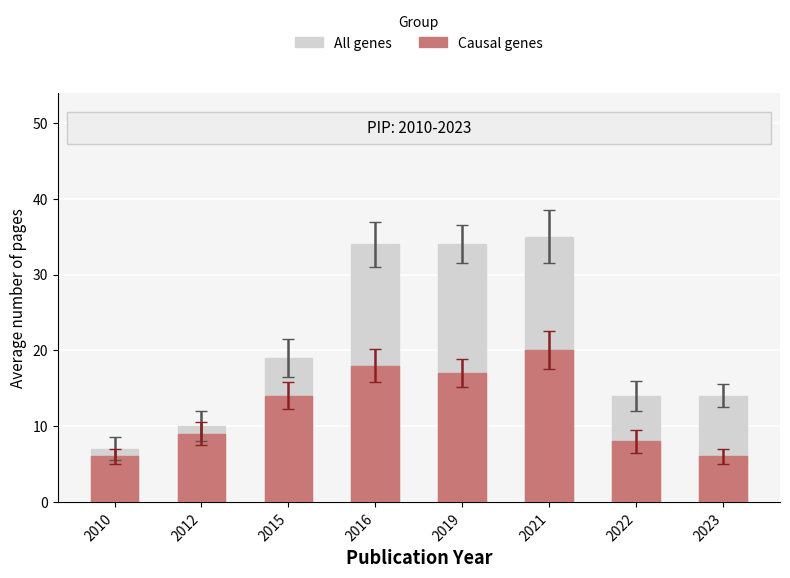

At 2022, list the series in order from smallest to largest.

Causal genes, All genes